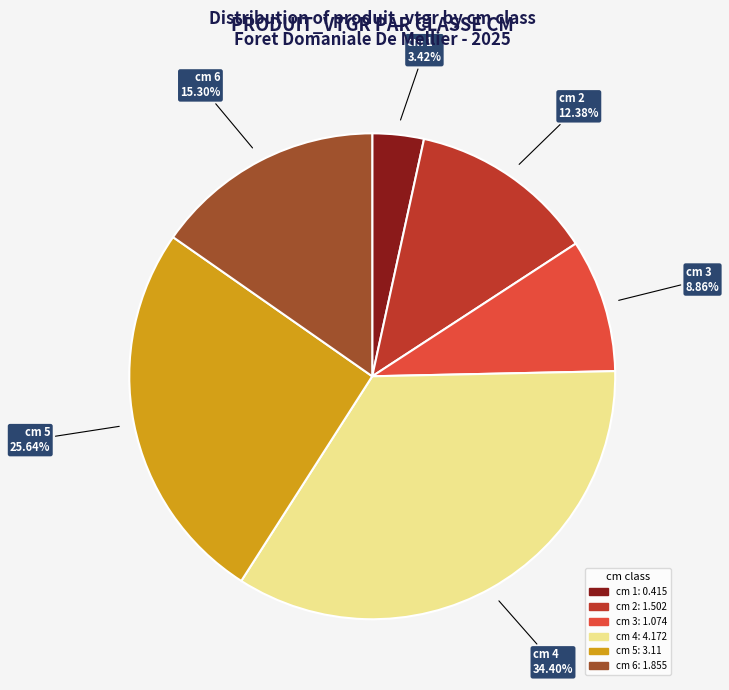

What percentage is the cm 4 slice, to the nearest percent?

34%